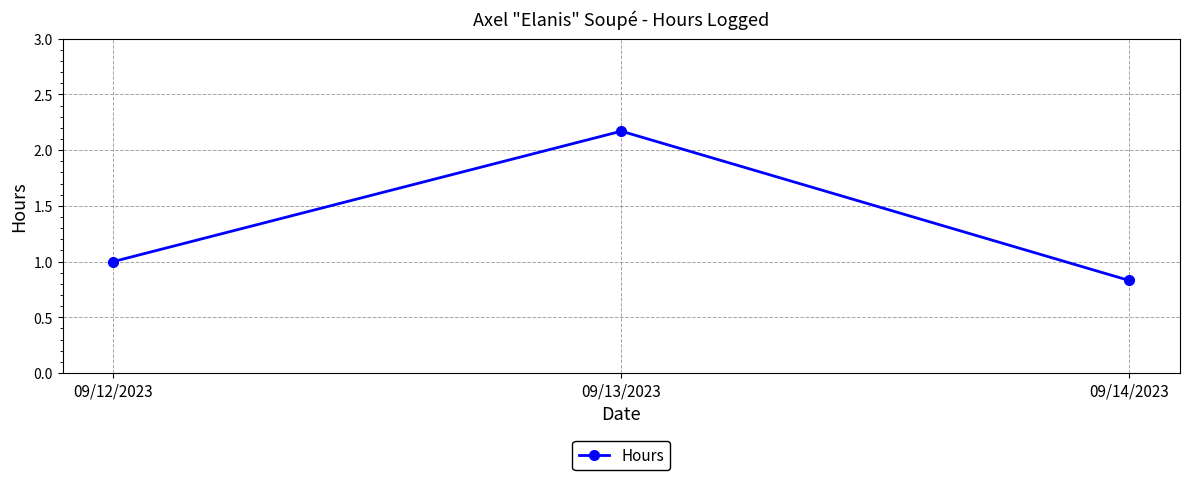

List the labels in order of value, largest first.

09/13/2023, 09/12/2023, 09/14/2023